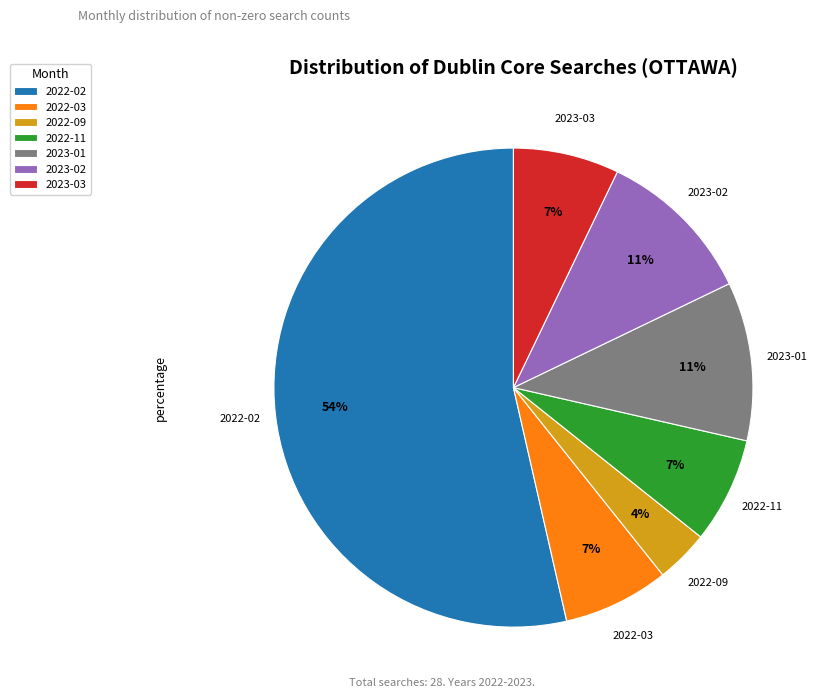

The 2022-11 slice represents 7% of the pie. True or false?

True